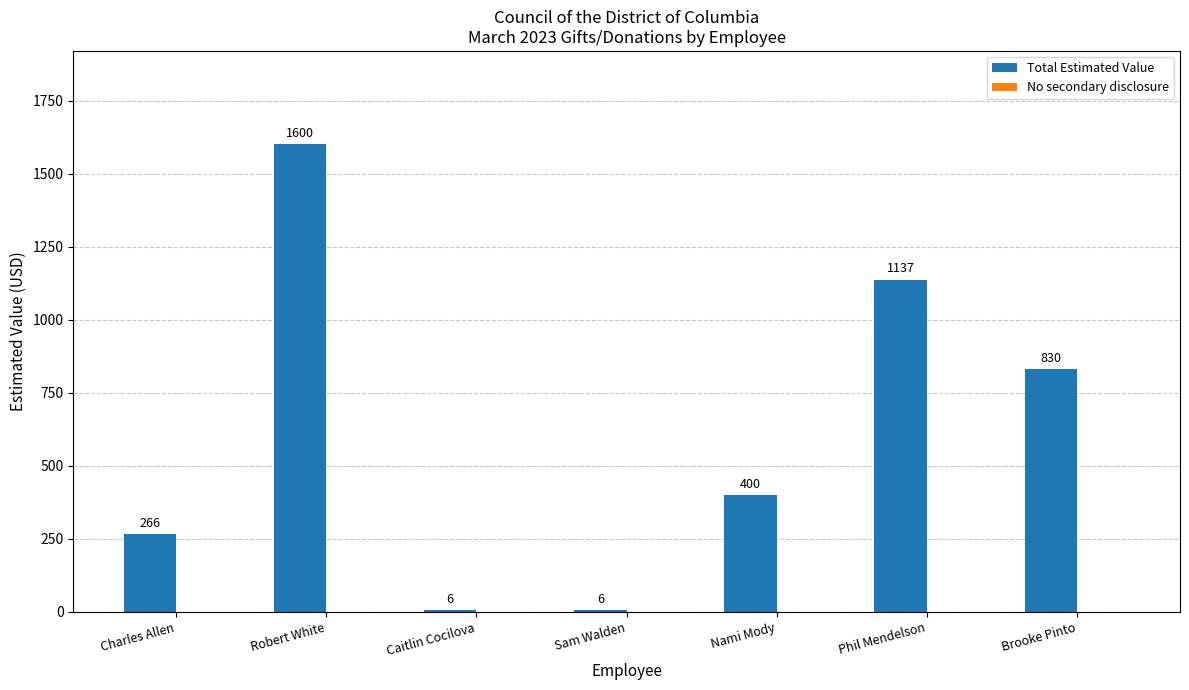

What is the minimum value shown in the chart?

6